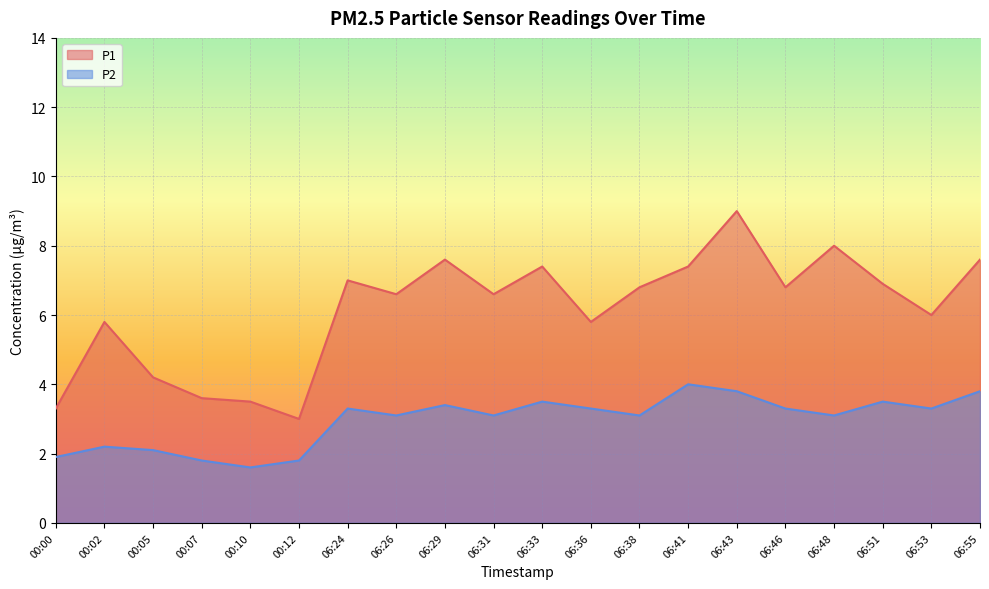

How many lines are shown in the chart?

2